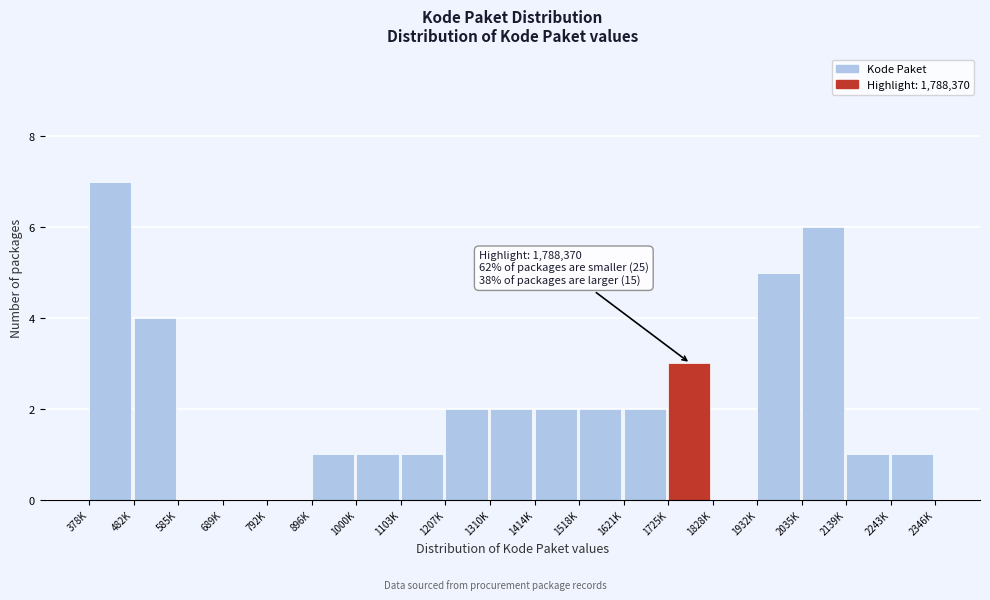

Reading left to right, transcribe all the data shown in this chart.

378K=7	482K=4	585K=0	689K=0	792K=0	896K=1	1000K=1	1103K=1	1207K=2	1310K=2	1414K=2	1518K=2	1621K=2	1725K=3	1828K=0	1932K=5	2035K=6	2139K=1	2243K=1